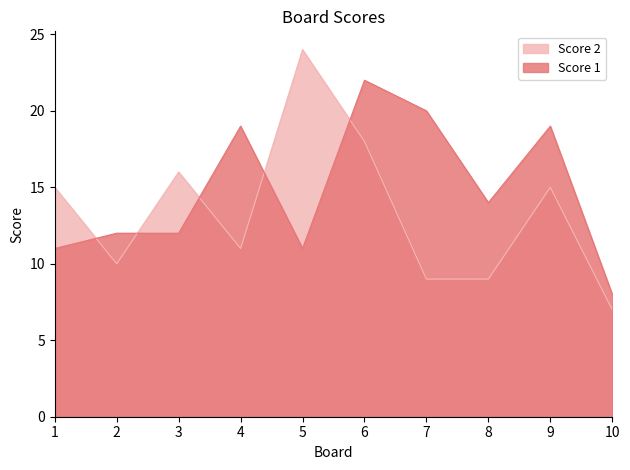

At 6, list the series in order from largest to smallest.

Score 1, Score 2